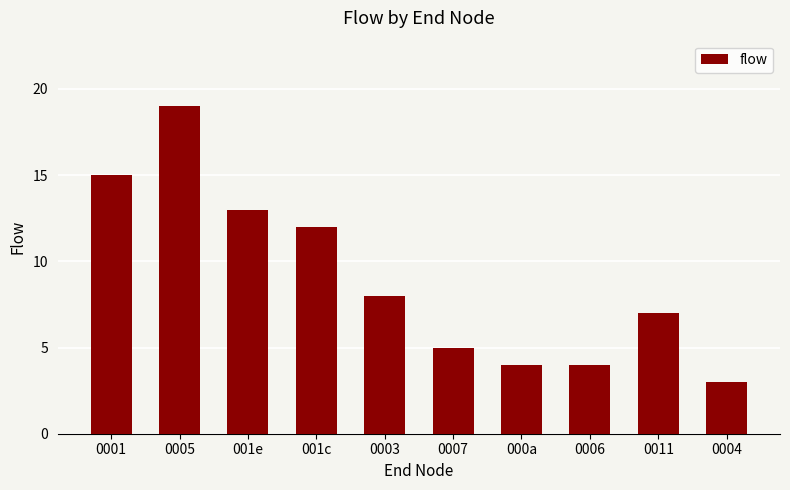

The chart shows a value of 8 at 0003. True or false?

True